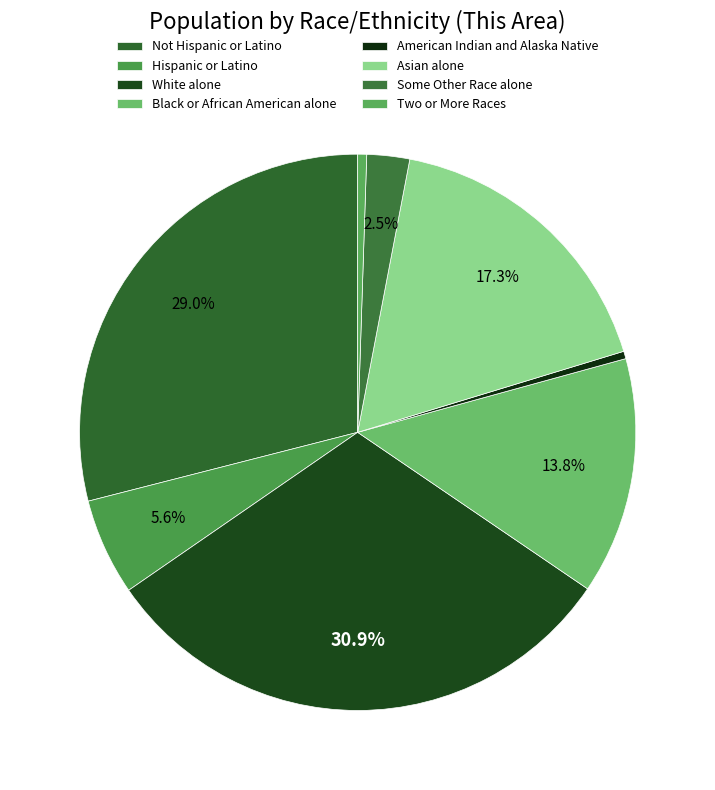

To the nearest percent, what portion does Two or More Races represent?

1%